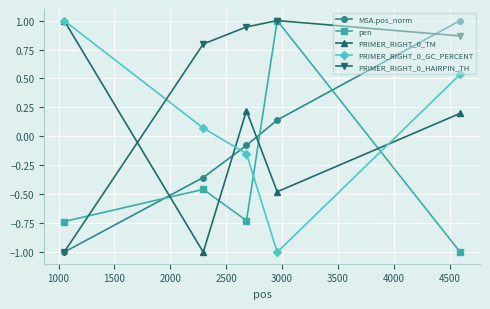

How many lines are shown in the chart?

5